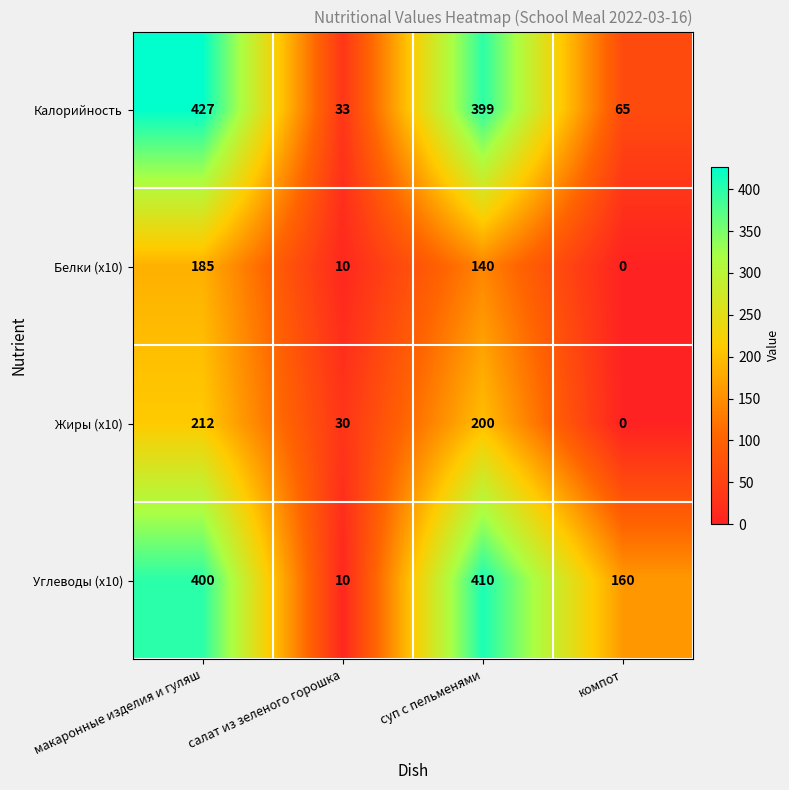

True or false: Калорийность has a value of 230 at макаронные изделия и гуляш.

False